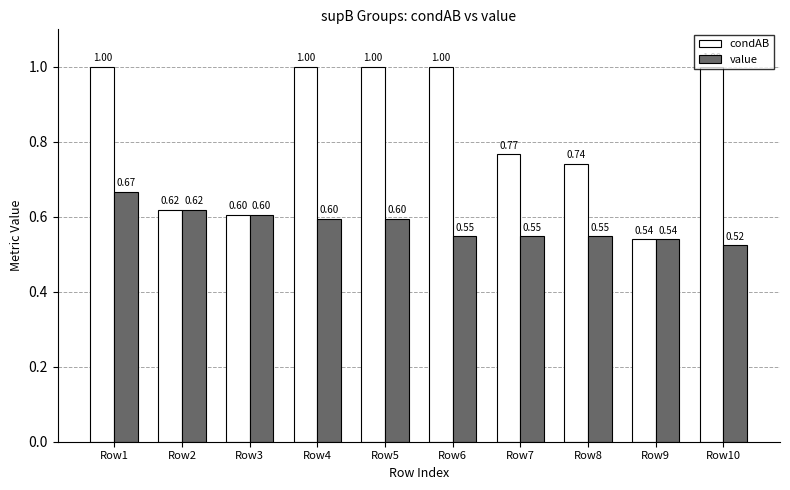

At which category is the sum across all series the highest?

Row1